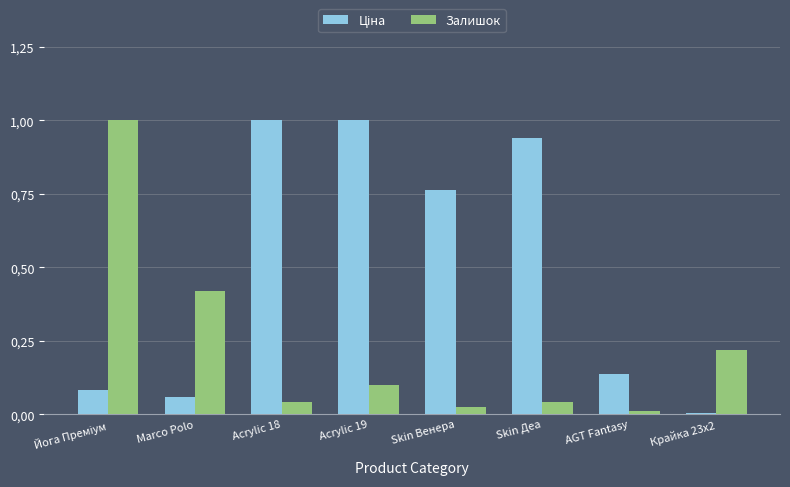

The Залишок series shows 0.0 at AGT Fantasy. True or false?

True